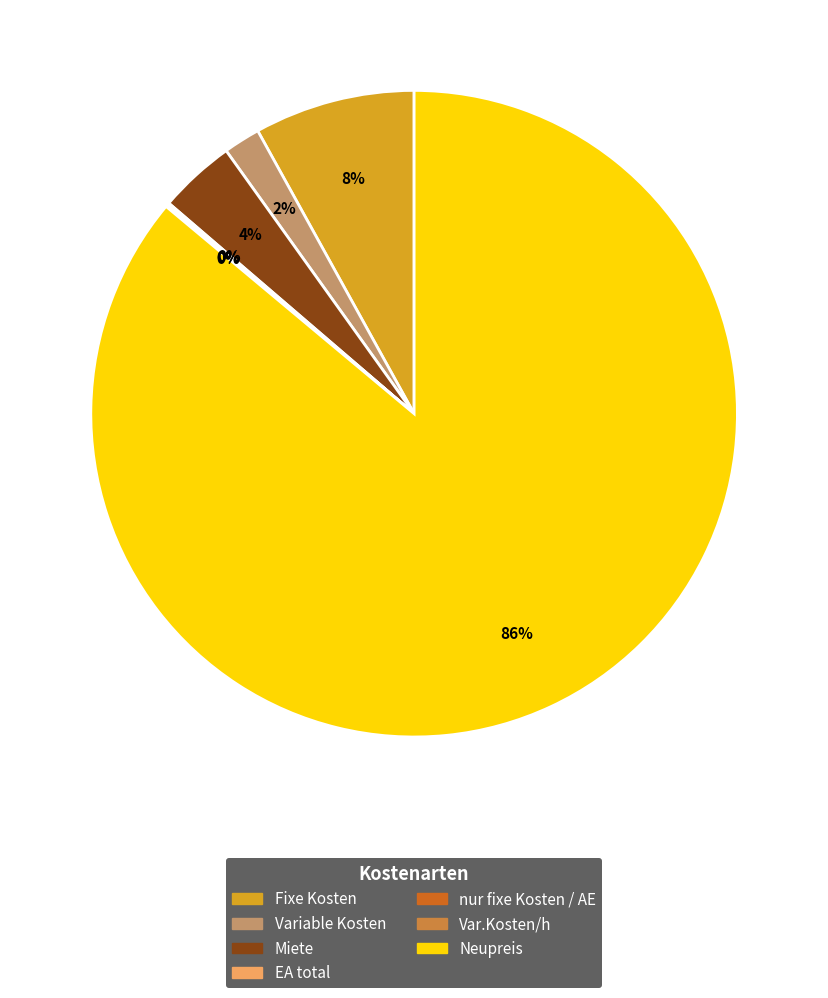

Which category has the biggest portion of the pie?

Neupreis